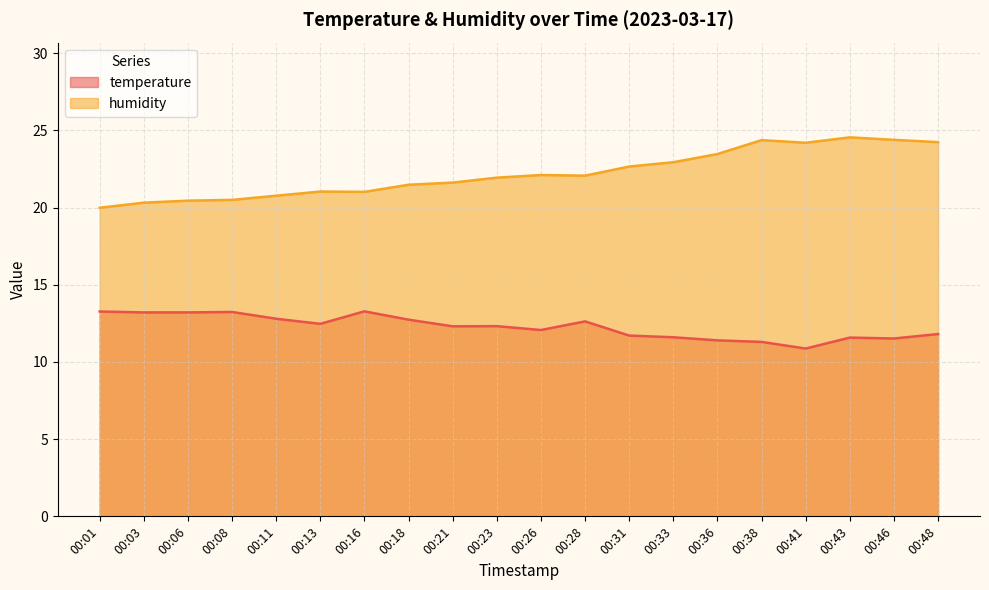

At which label does temperature first exceed 12?

00:01